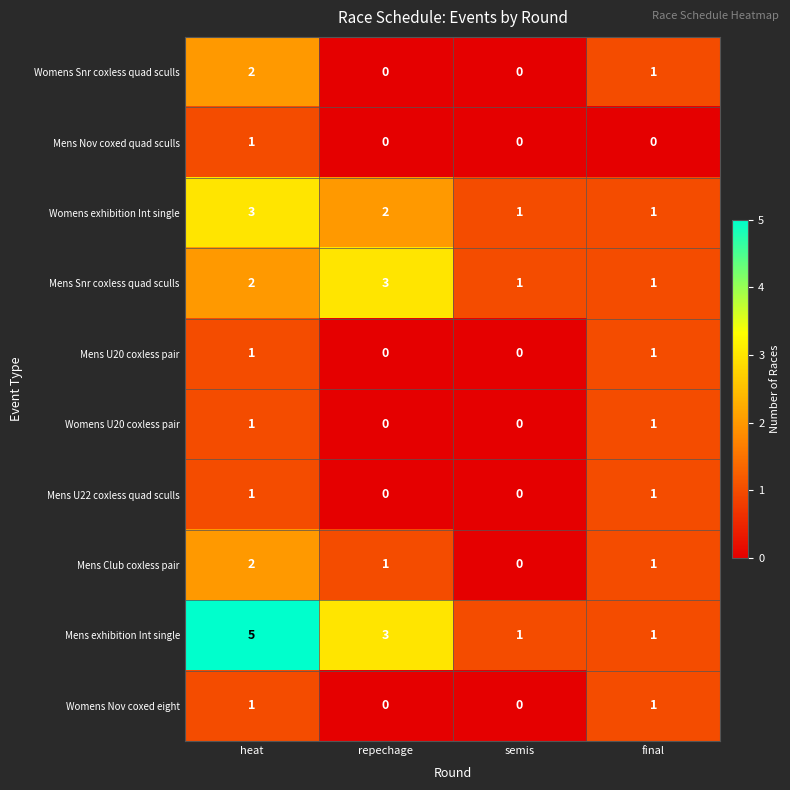

What is the greatest value displayed?

5